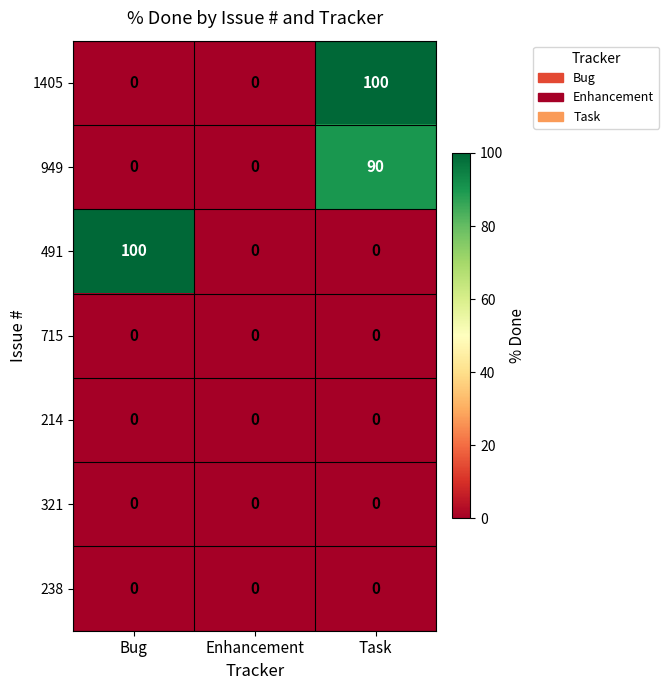

What is the spread (max minus min) of values at Task?

100